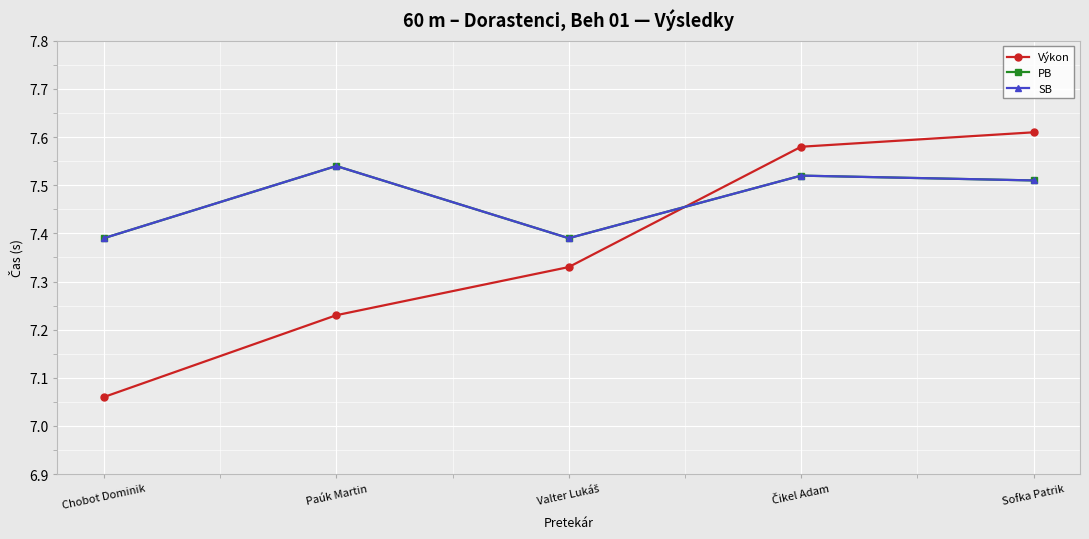

Which series has the widest spread of values?

Výkon